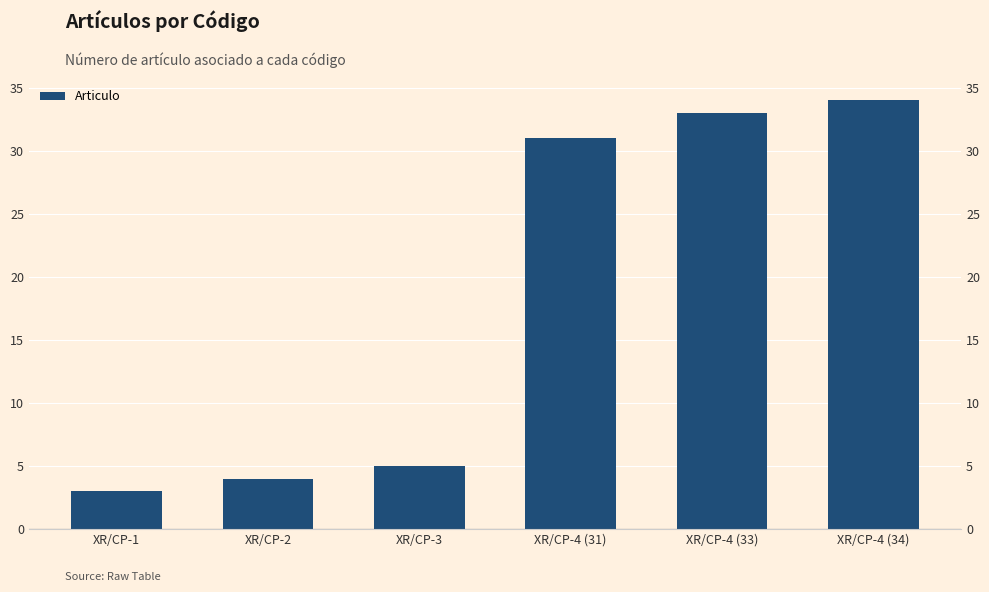

Between XR/CP-1 and XR/CP-4 (33), which is larger?

XR/CP-4 (33)